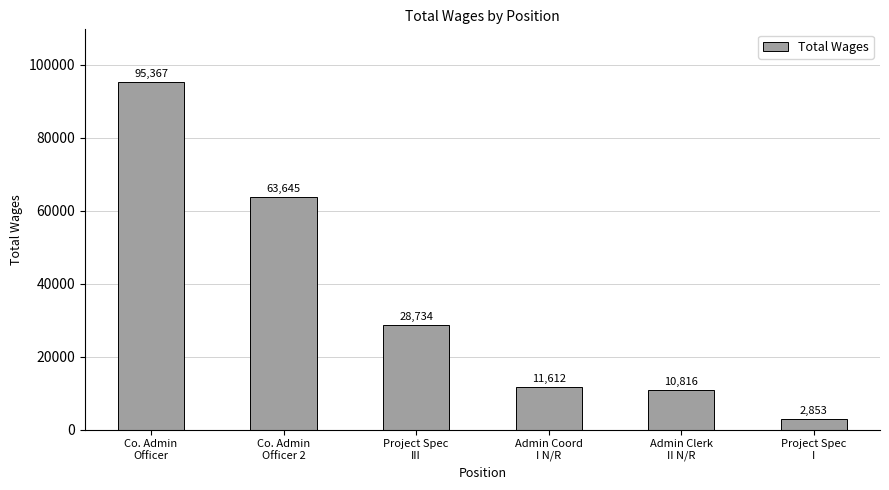

Approximately how many times larger is the value at Co. Admin
Officer 2 compared to Project Spec
I?

22.3